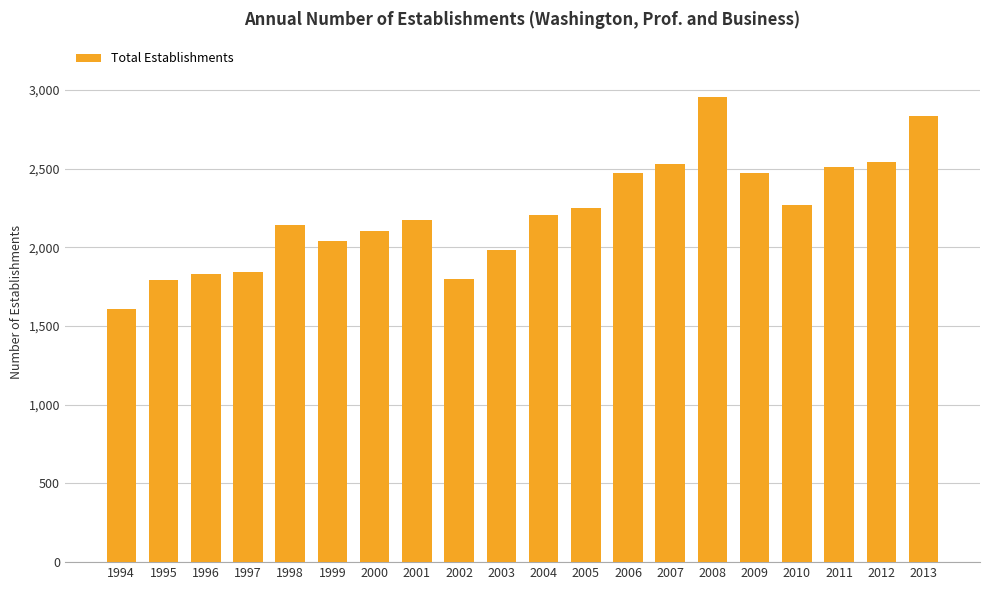

What is the difference between the values at 2005 and 1995?

456